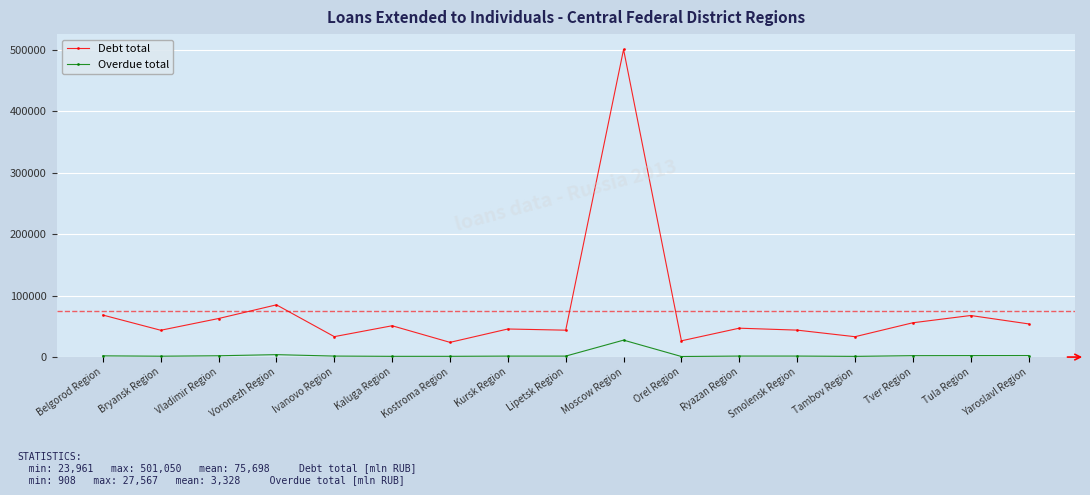

What value does the Debt total series have at Kaluga Region, to the nearest 100?

51000